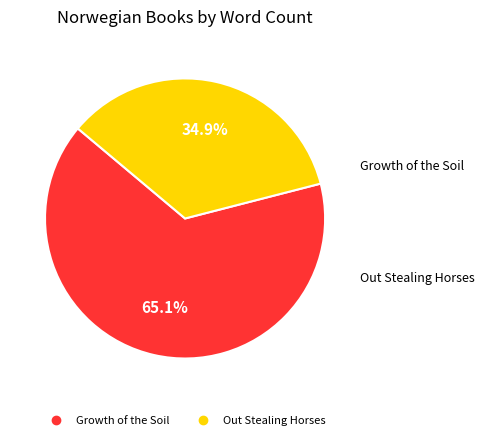

Combined, do Growth of the Soil and Out Stealing Horses account for over 50%?

Yes